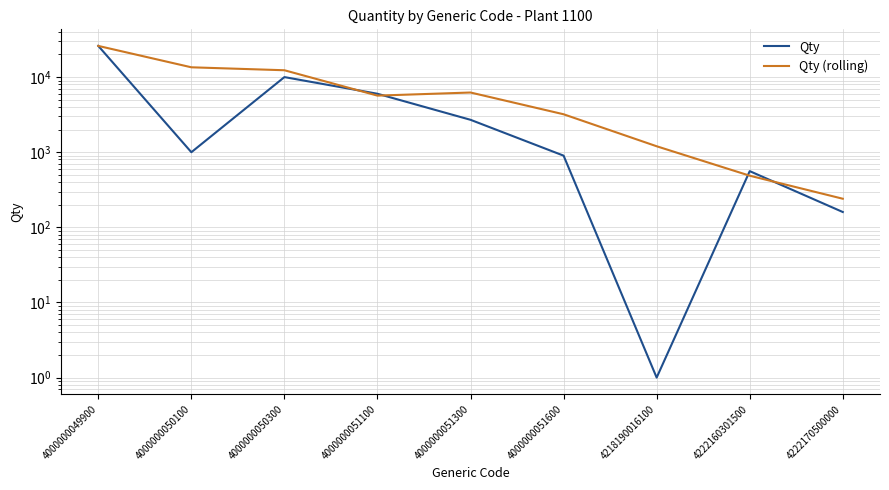

What is the minimum value for Qty (rolling)?

240.3